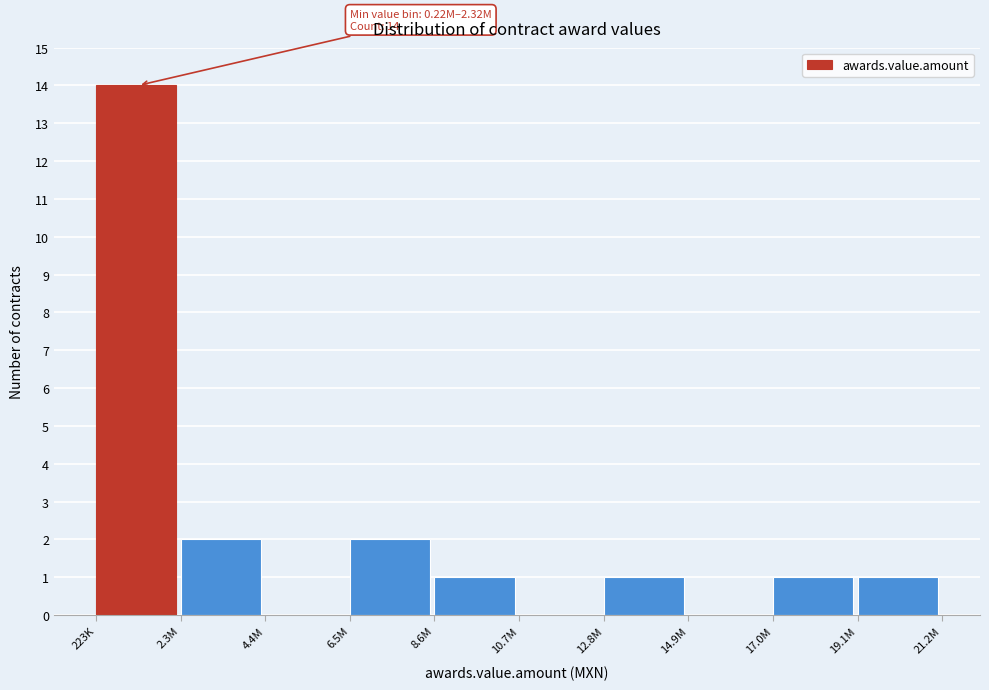

Reading left to right, transcribe all the data shown in this chart.

223K=14	2.3M=2	4.4M=0	6.5M=2	8.6M=1	10.7M=0	12.8M=1	14.9M=0	17.0M=1	19.1M=1